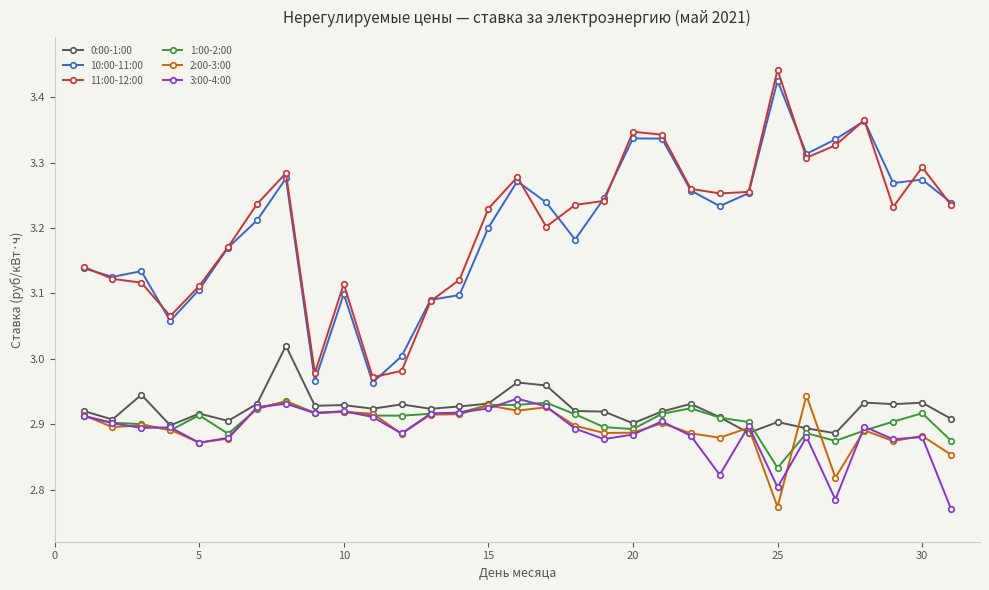

Which series has the largest range (max minus min)?

11:00-12:00